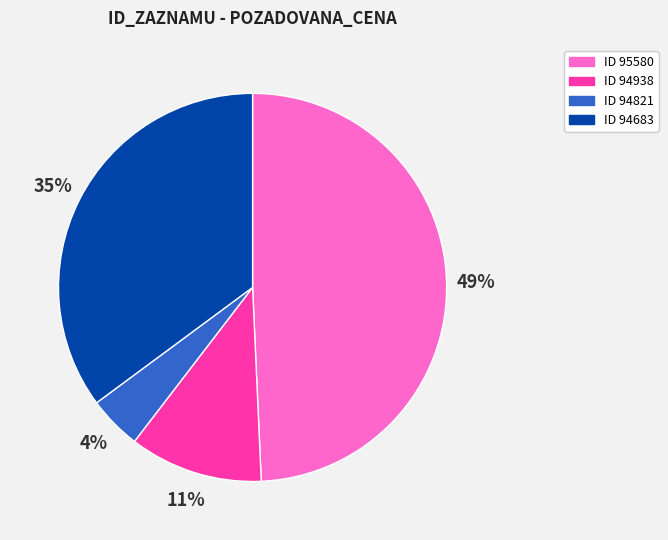

To the nearest percent, what percentage of the pie is ID 94938?

11%